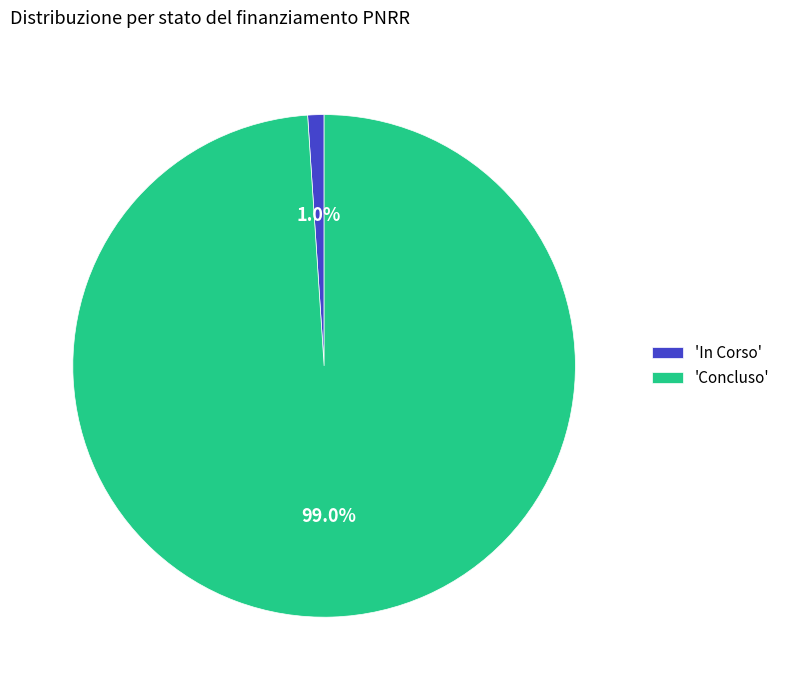

Rank the categories by value from lowest to highest.

'In Corso', 'Concluso'